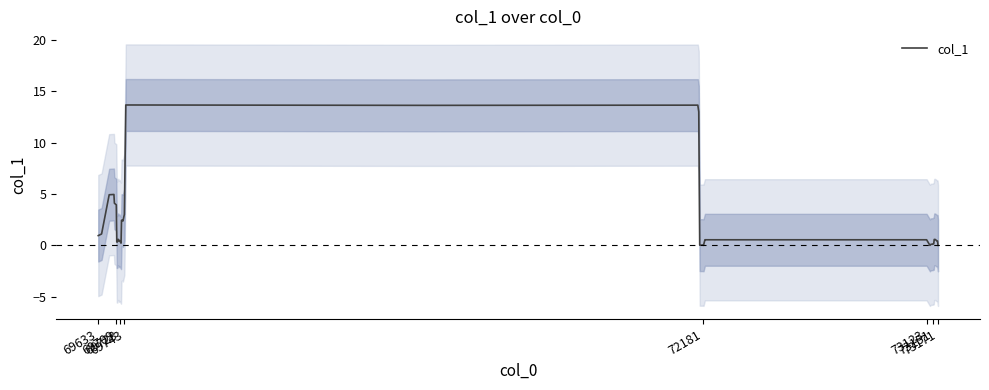

Reading left to right, transcribe all the data shown in this chart.

1.0	1.1	4.9	5.0	4.1	3.9	0.3	0.3	0.5	0.6	0.4	0.5	0.2	2.4	2.5	2.4	3.0	13.7	13.6	13.6	13.0	0.0	0.0	0.0	0.5	0.5	0.5	0.5	0.0	0.1	0.1	0.1	0.1	0.2	0.2	0.6	0.6	0.4	0.4	0.0